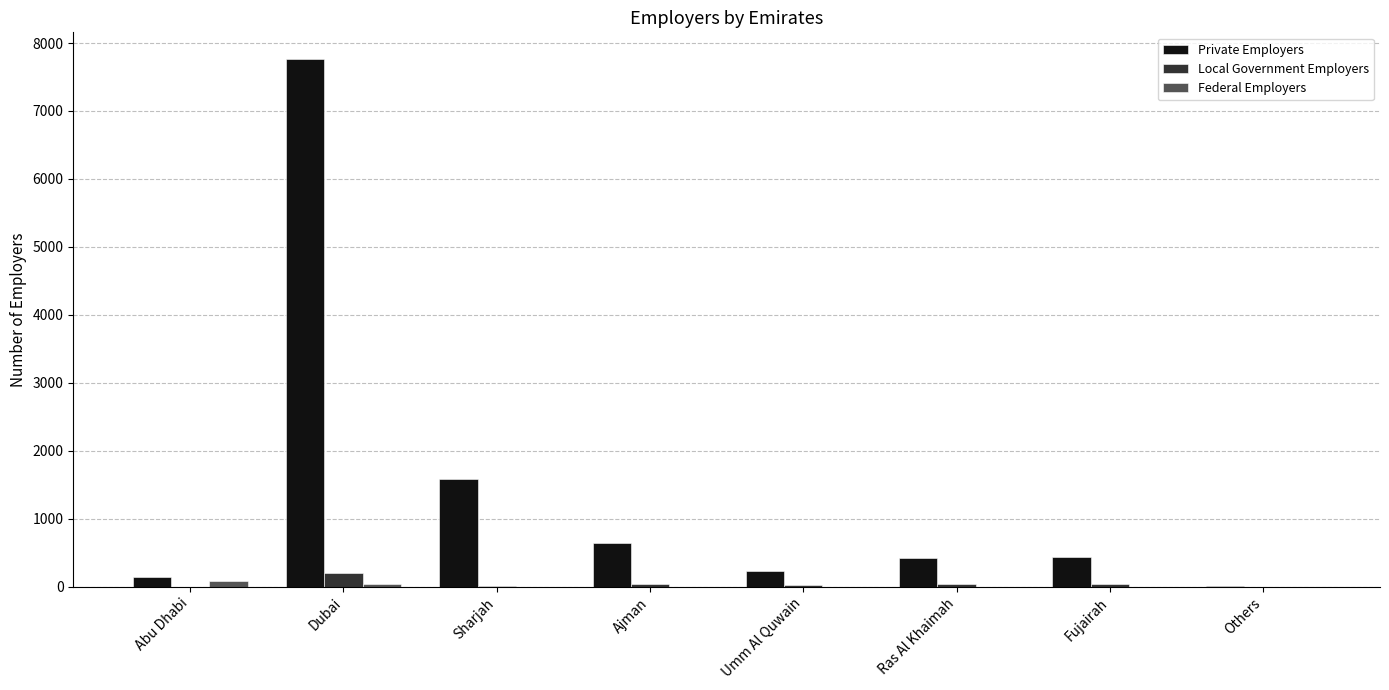

True or false: Federal Employers has a value of 2 at Fujairah.

True